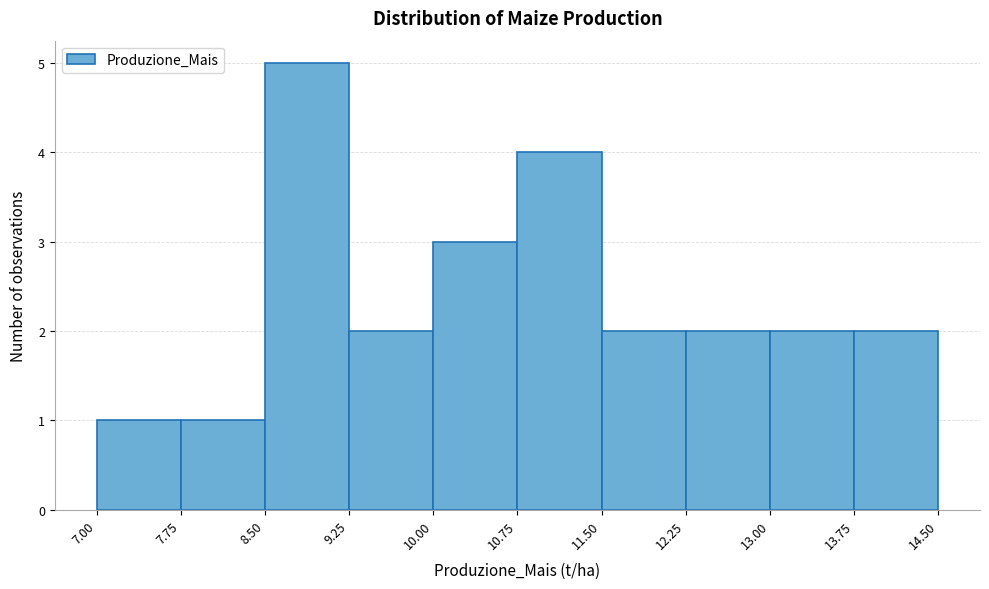

Reading left to right, list every bar in this chart as the range it spans on the x-axis followed by its height. The values are not printed on the chart, so give them approximately, as read against the axis.

7.00 to 7.75: 1
7.75 to 8.50: 1
8.50 to 9.25: 5
9.25 to 10.00: 2
10.00 to 10.75: 3
10.75 to 11.50: 4
11.50 to 12.25: 2
12.25 to 13.00: 2
13.00 to 13.75: 2
13.75 to 14.50: 2